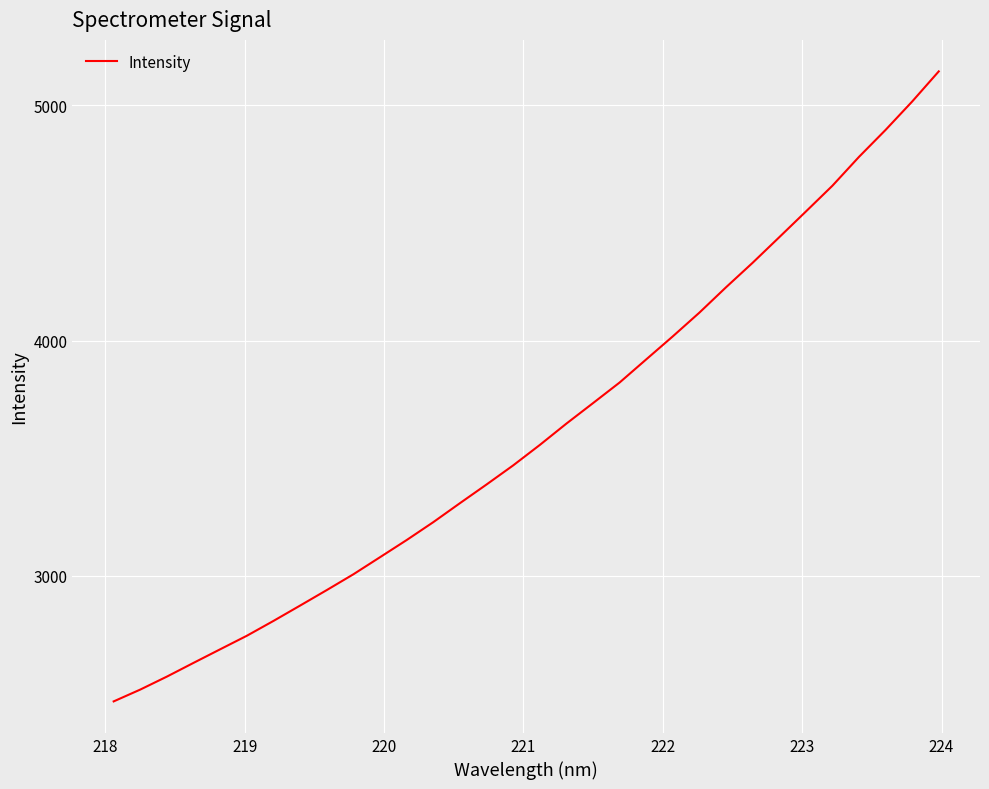

What is the maximum value shown in the chart?

5144.5